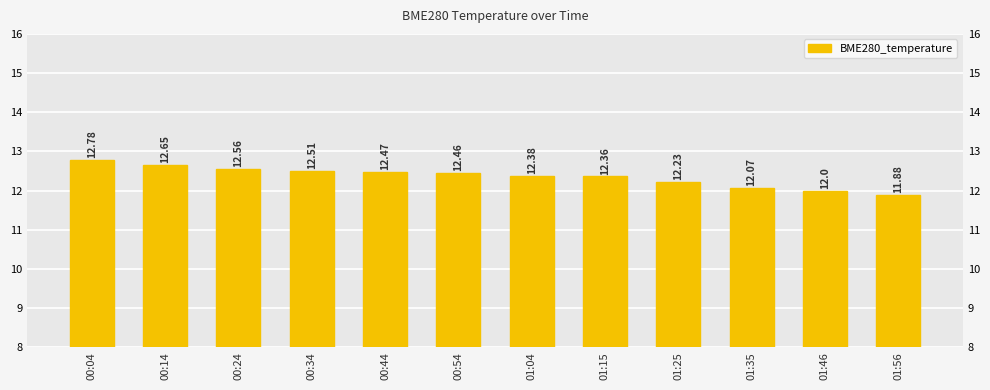

How many data points does each series have?

12